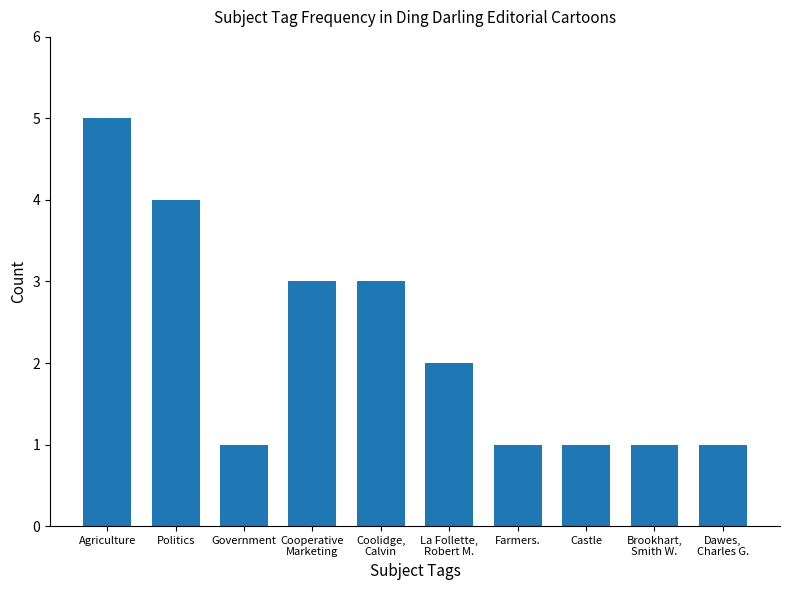

True or false: the data shows 3 at La Follette,
Robert M..

False